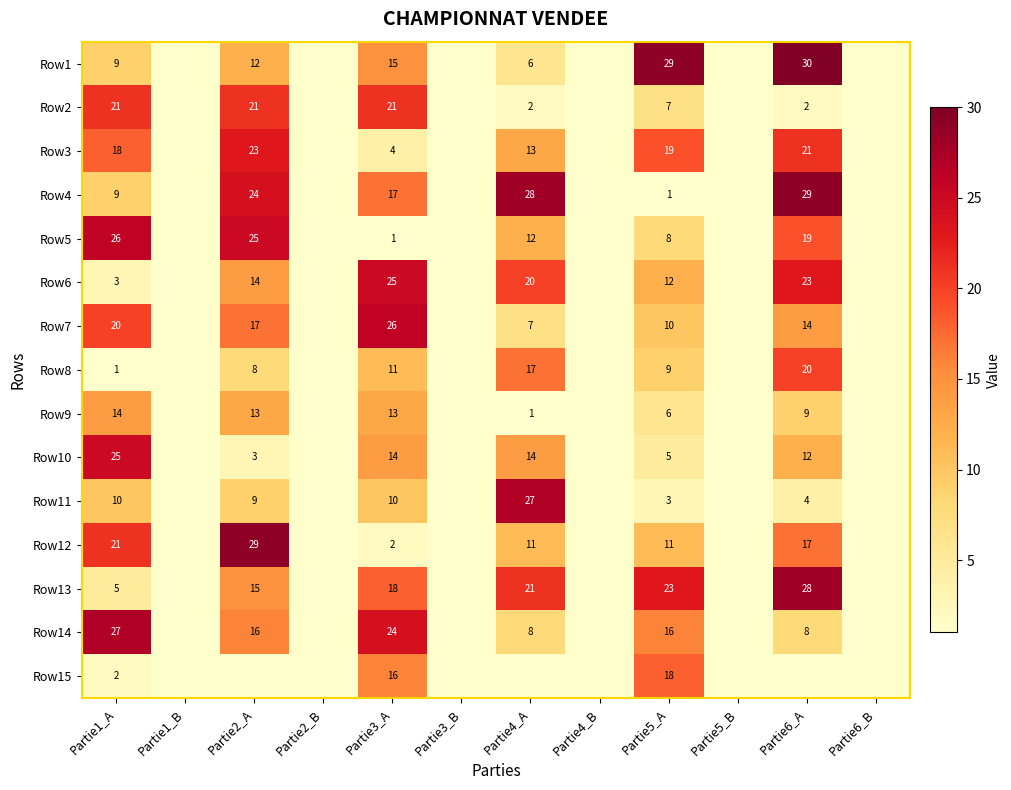

Is the value of Row4 at Partie2_A greater than the value of Row9 at Partie1_A?

Yes